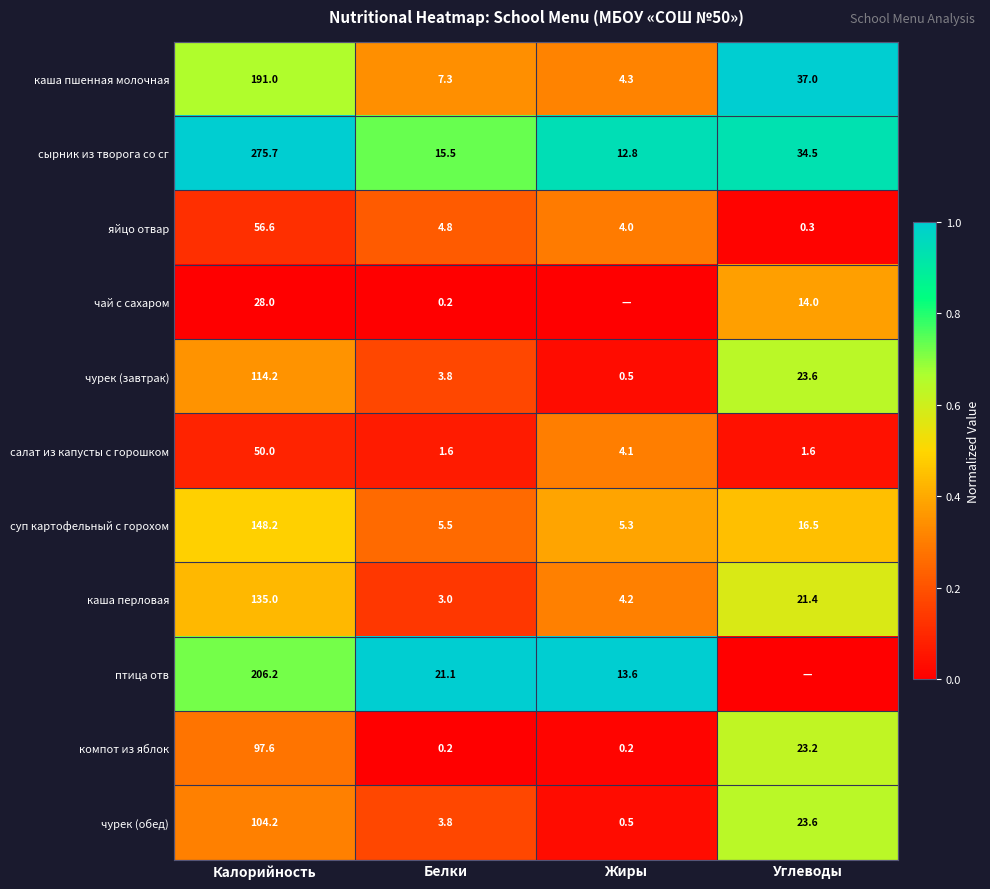

The value of компот из яблок at Калорийность is 58.1. True or false?

False